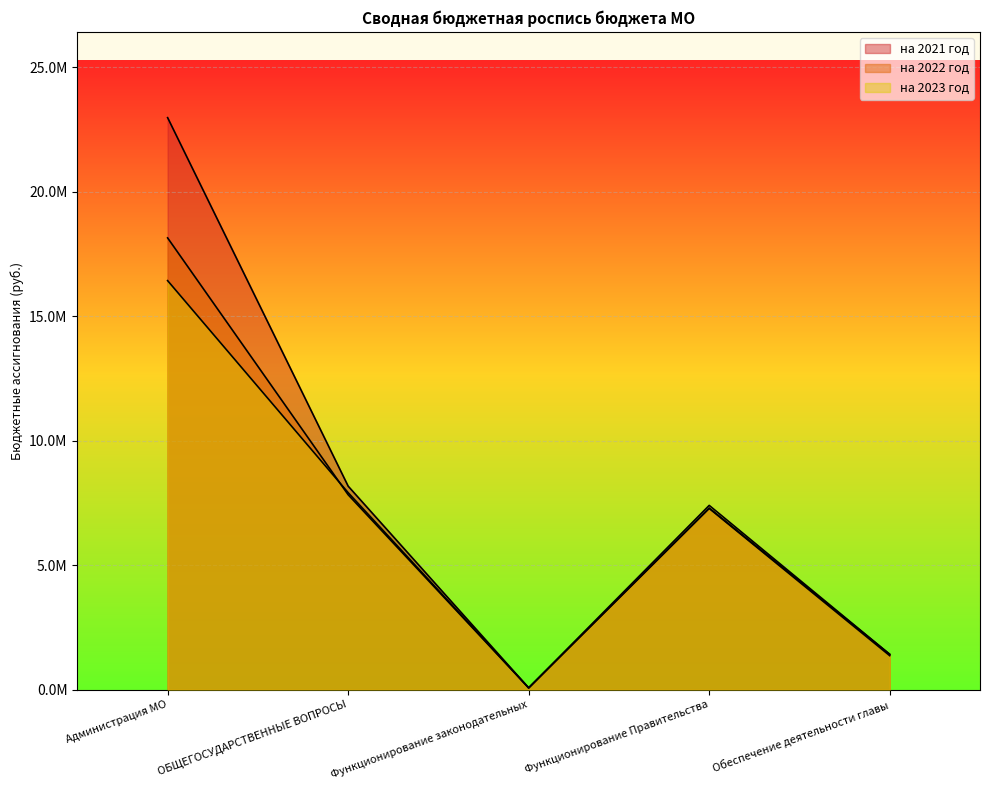

Which series changed the most between Функционирование законодательных and Функционирование Правительства?

на 2023 год